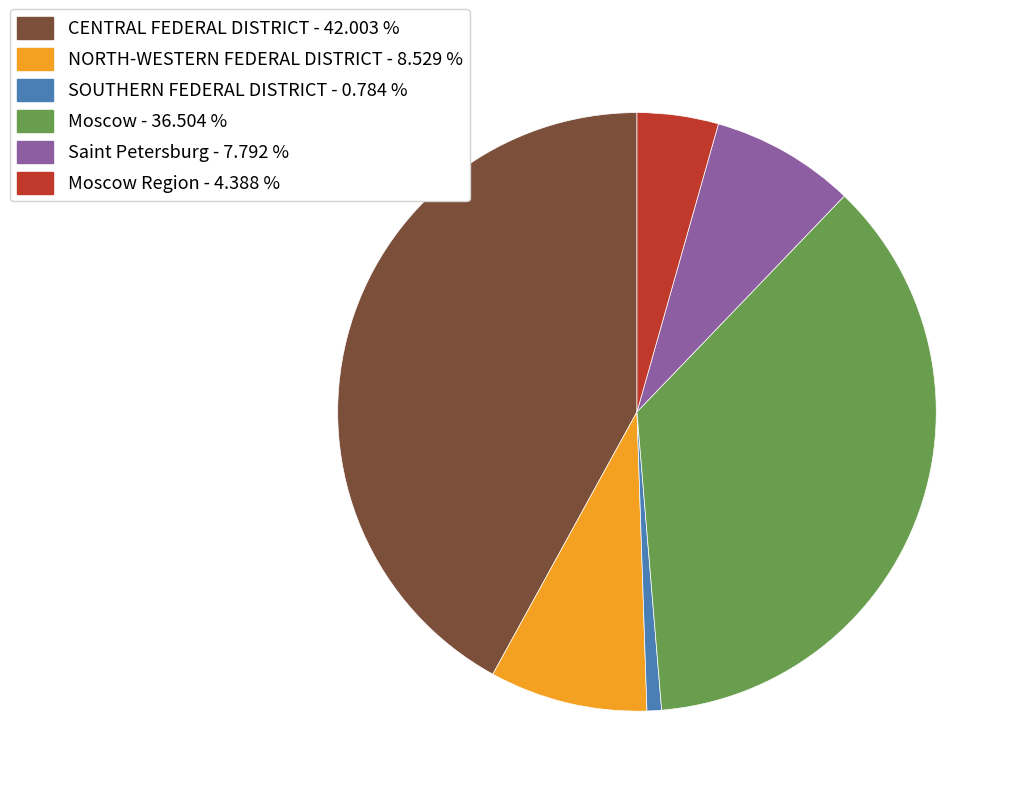

Rank the categories by value from lowest to highest.

SOUTHERN FEDERAL DISTRICT - 0.784 %, Moscow Region - 4.388 %, Saint Petersburg - 7.792 %, NORTH-WESTERN FEDERAL DISTRICT - 8.529 %, Moscow - 36.504 %, CENTRAL FEDERAL DISTRICT - 42.003 %